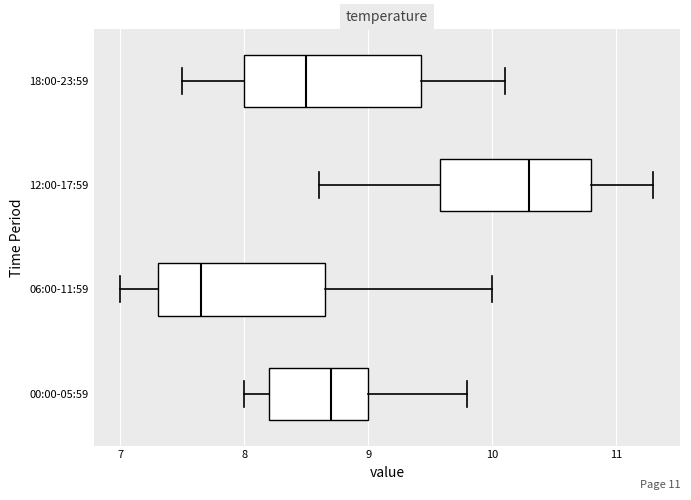

Where does the left whisker of the box for 12:00-17:59 end on the x-axis? The values are not printed on the chart, so give them approximately, as read against the axis.

8.6